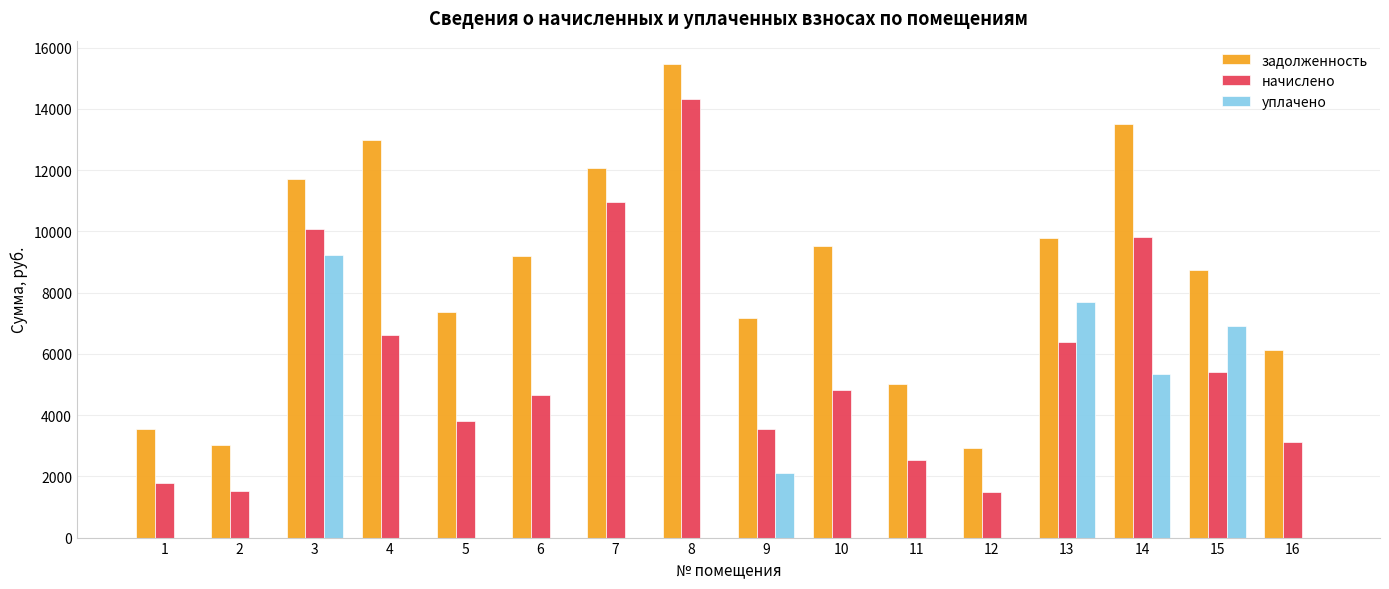

Is the value of начислено at 1 greater than the value of уплачено at 16?

Yes